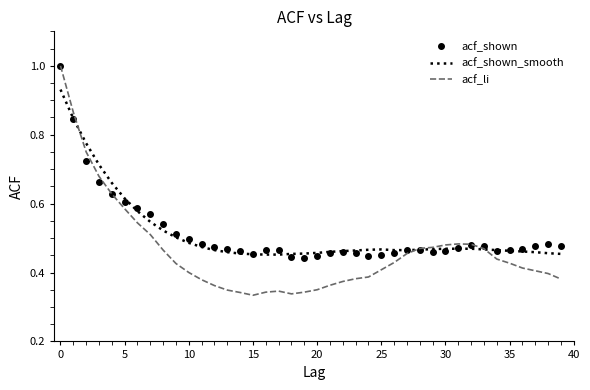

Which series has the largest range (max minus min)?

acf_li